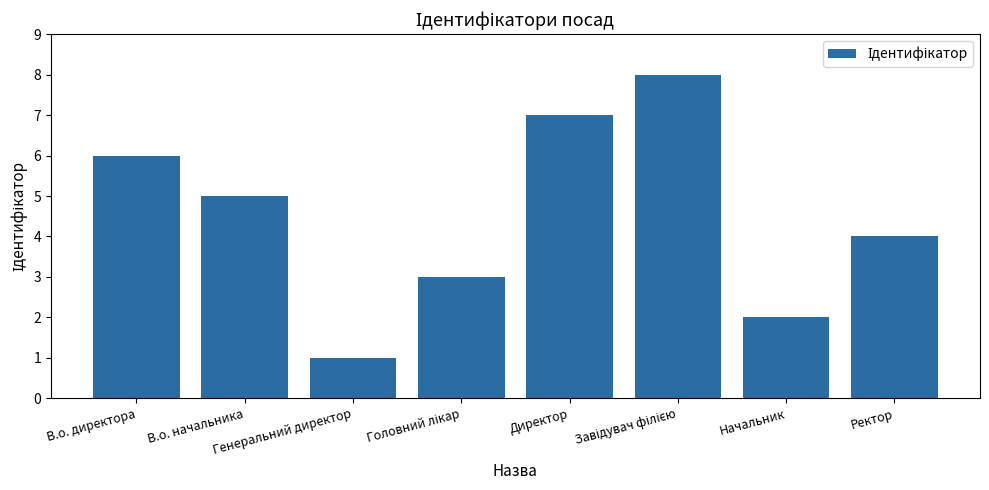

What is the difference between the second highest and second lowest values?

5